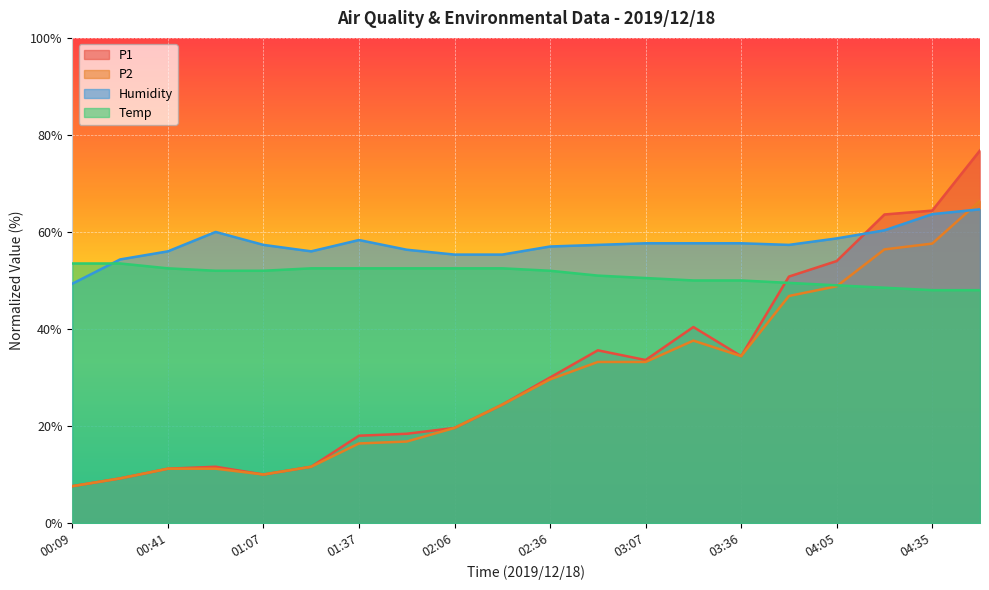

The value of Temp at 01:07 is 25.6. True or false?

False